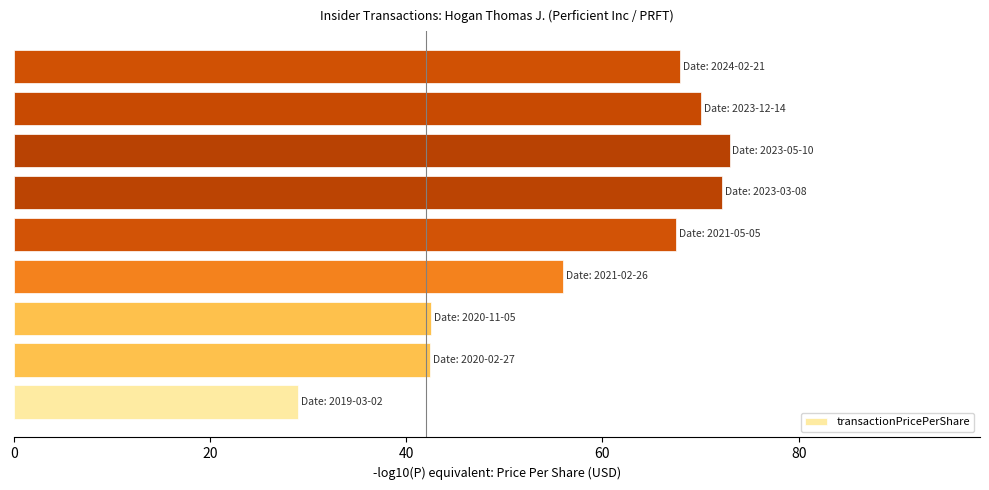

What is the maximum value shown in the chart?

73.0